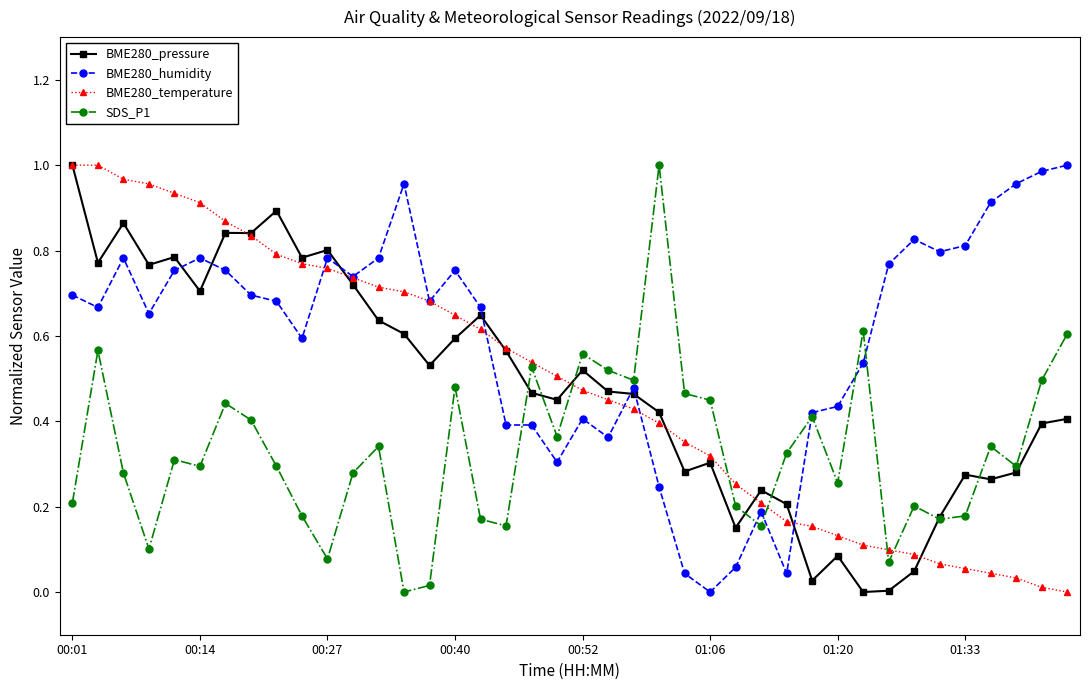

How many positive values does the SDS_P1 series have?

39